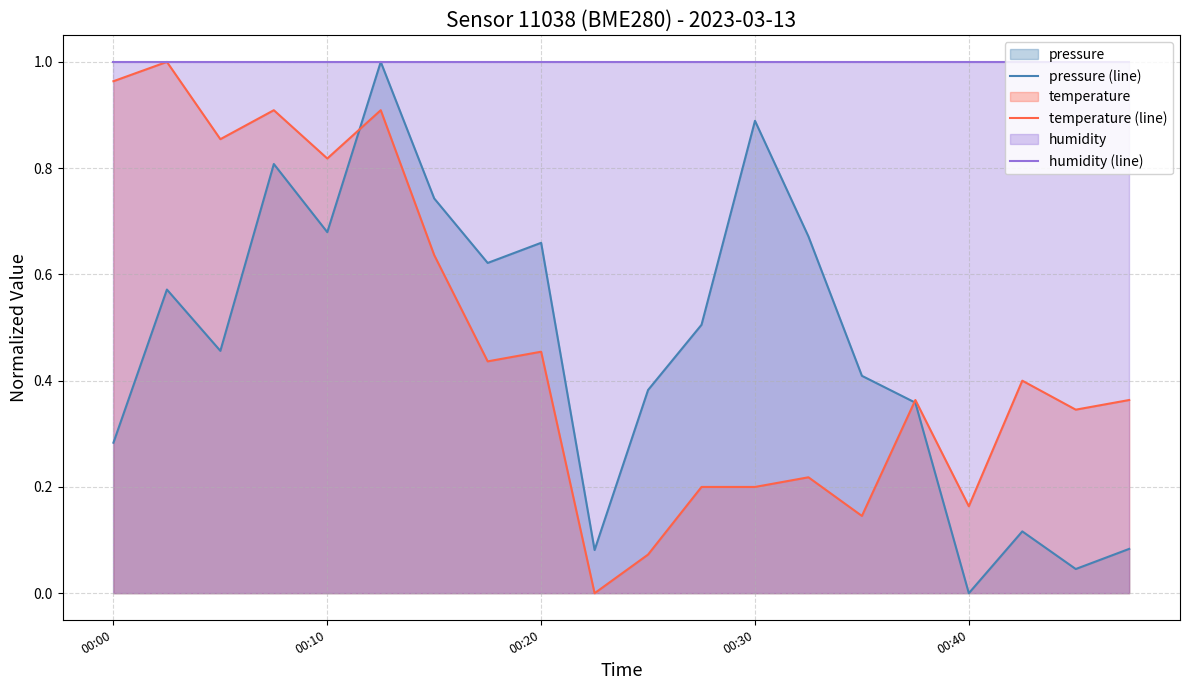

Which series has the largest total across all categories?

humidity (line)